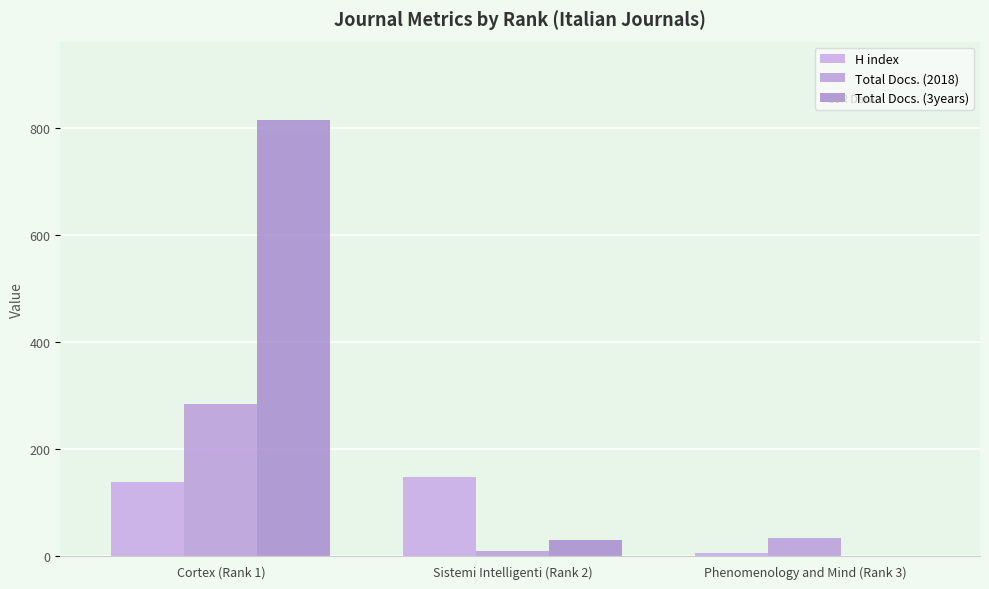

Are the bars grouped side by side (vs. stacked)?

Yes